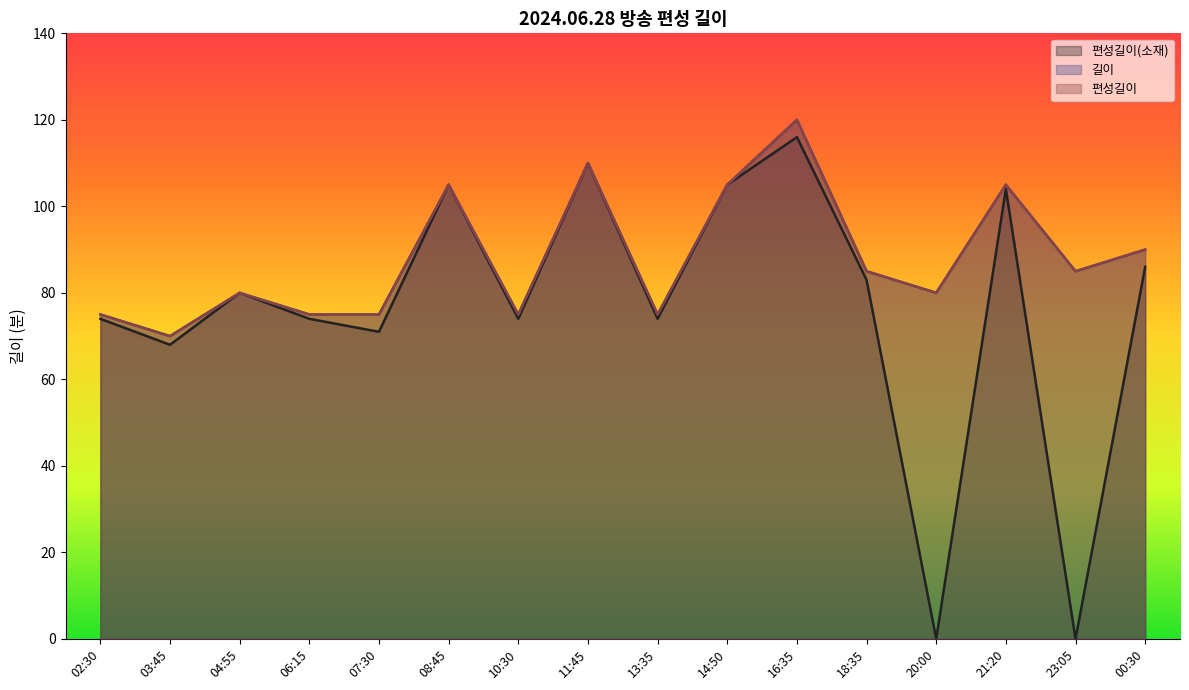

Does the chart display data point markers on the line(s)?

No